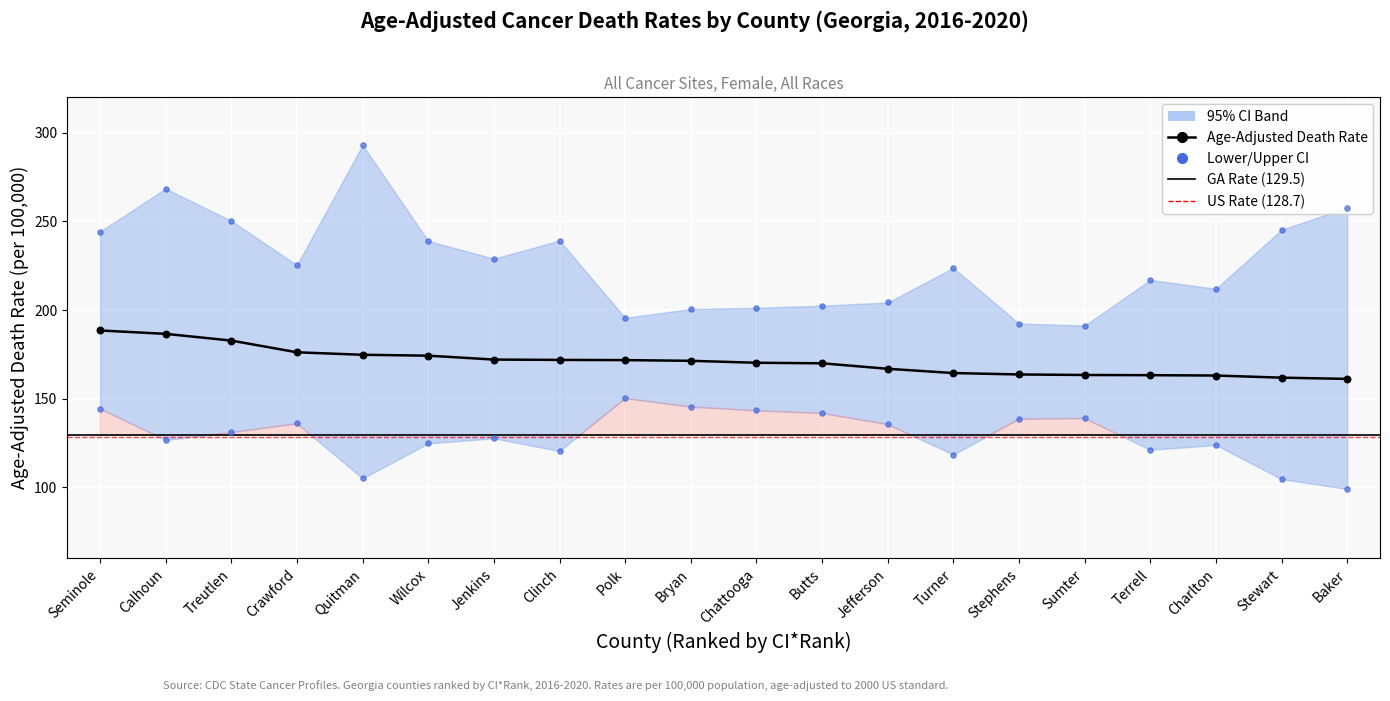

What is the change in value from Terrell to Charlton?

-0.2